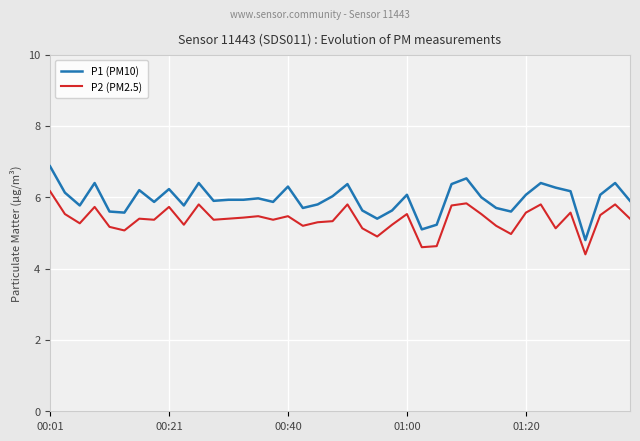

True or false: P1 (PM10) and P2 (PM2.5) intersect in this chart.

False